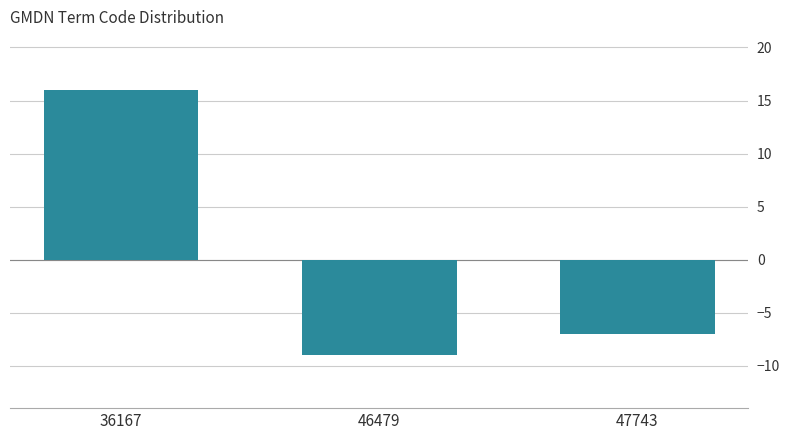

Reading right to left, list all the values displayed in this chart.

47743=-7	46479=-9	36167=16